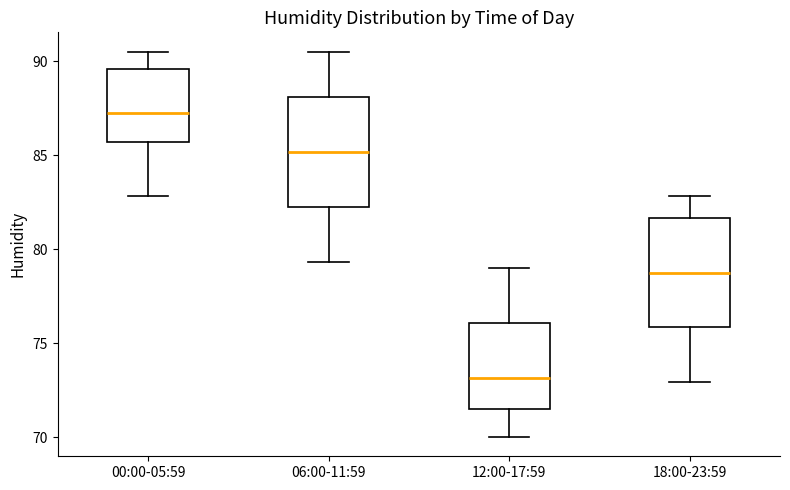

Reading left to right, transcribe this box plot: for each box, give where its median line is, the range the box spans, and where its two whiskers end, as read against the y-axis. The values are not printed on the chart, so give them approximately, as read against the axis.

00:00-05:59: median 87.5, box 85.5 to 89.5, whiskers 83.0 to 90.5
06:00-11:59: median 85.0, box 82.0 to 88.0, whiskers 79.5 to 90.5
12:00-17:59: median 73.0, box 71.5 to 76.0, whiskers 70.0 to 79.0
18:00-23:59: median 79.0, box 76.0 to 81.5, whiskers 73.0 to 83.0